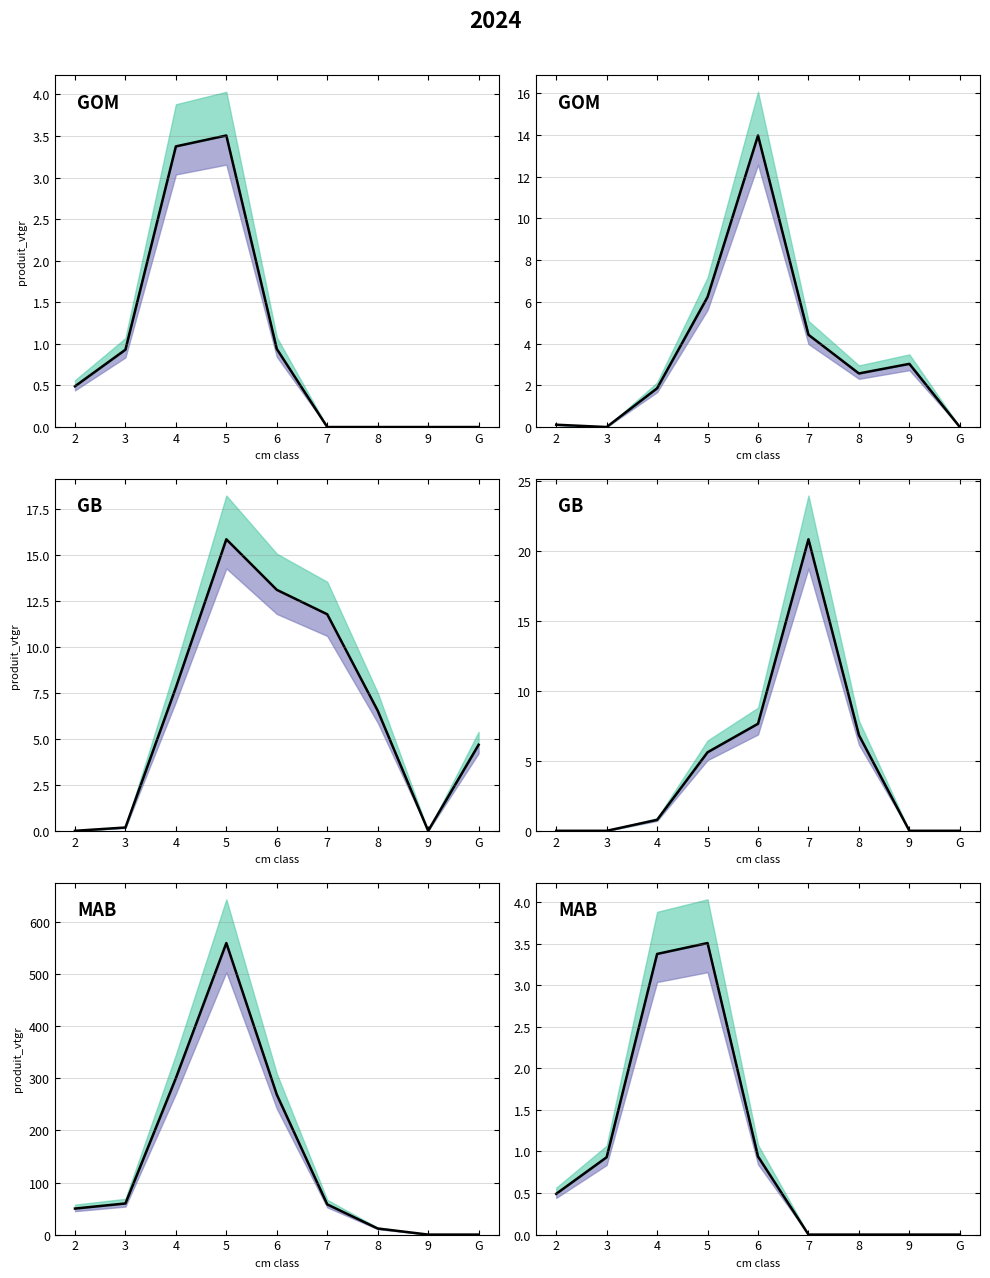

Which series ends up on top after the final intersection of CHENE and HETRE?

CHENE